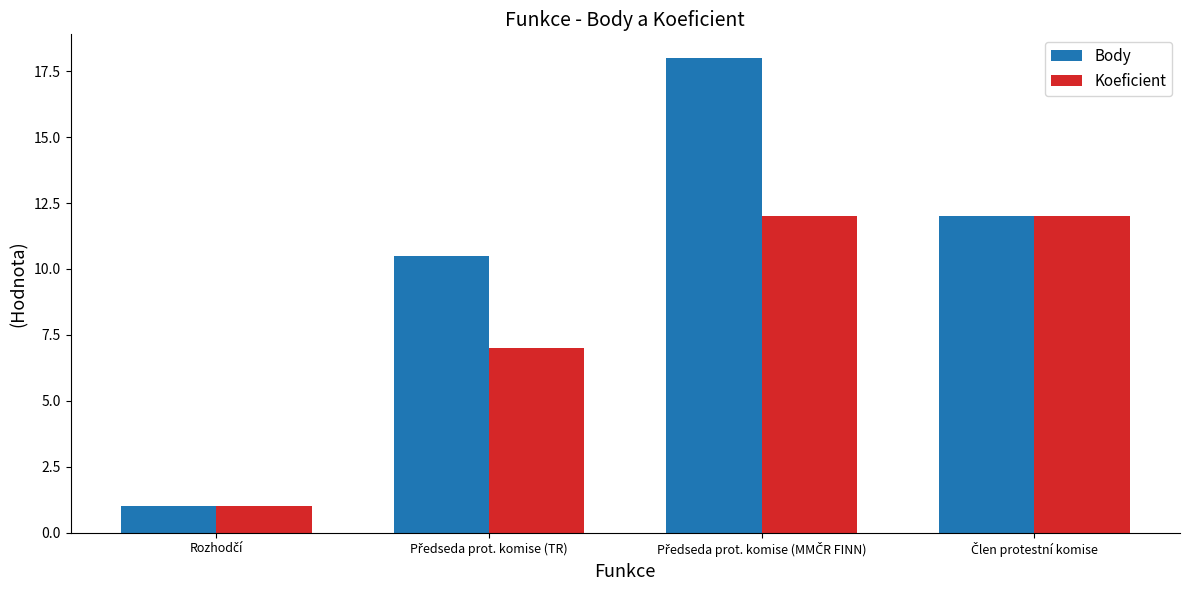

What is the value of the Koeficient bar at the 2nd from the left?

7.0